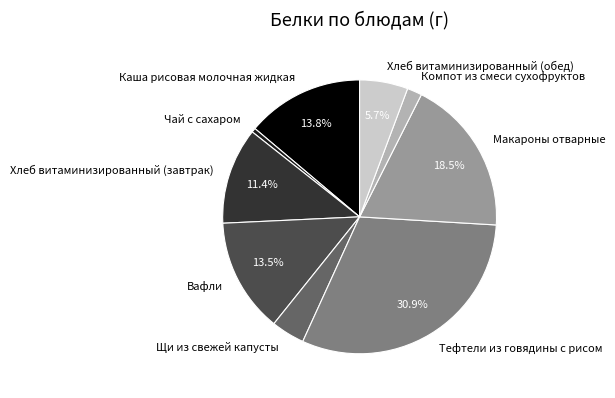

What is the largest slice in the pie chart?

Тефтели из говядины с рисом